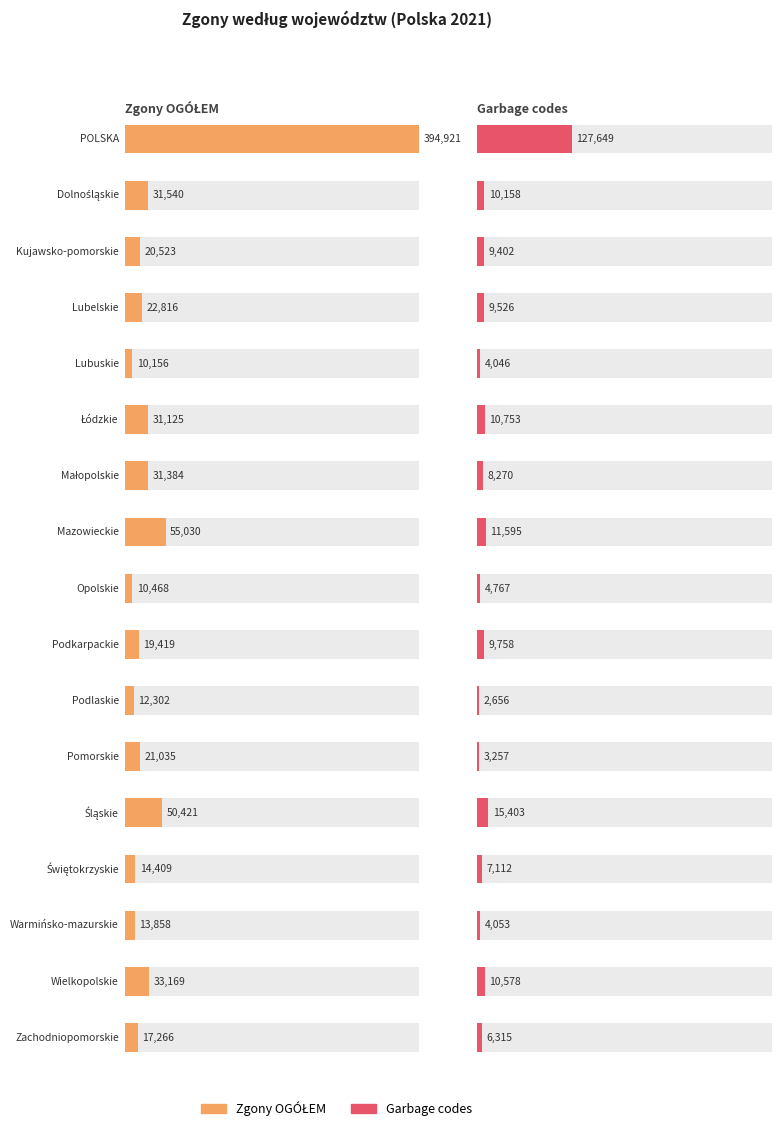

Rank the series at Świętokrzyskie from highest to lowest value.

Zgony OGÓŁEM, Garbage codes